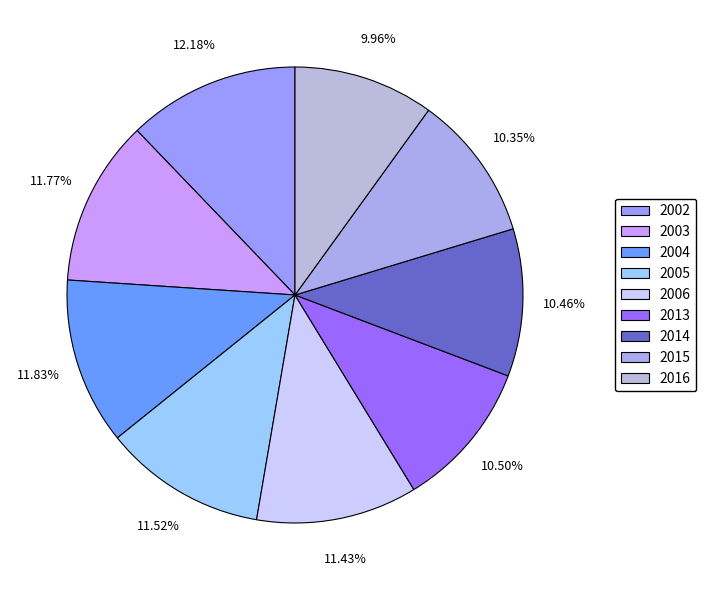

Combined, do 2016 and 2005 account for over 50%?

No